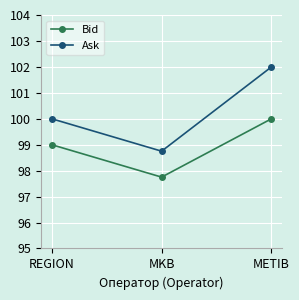

True or false: Ask has a value of 146.2 at REGION.

False